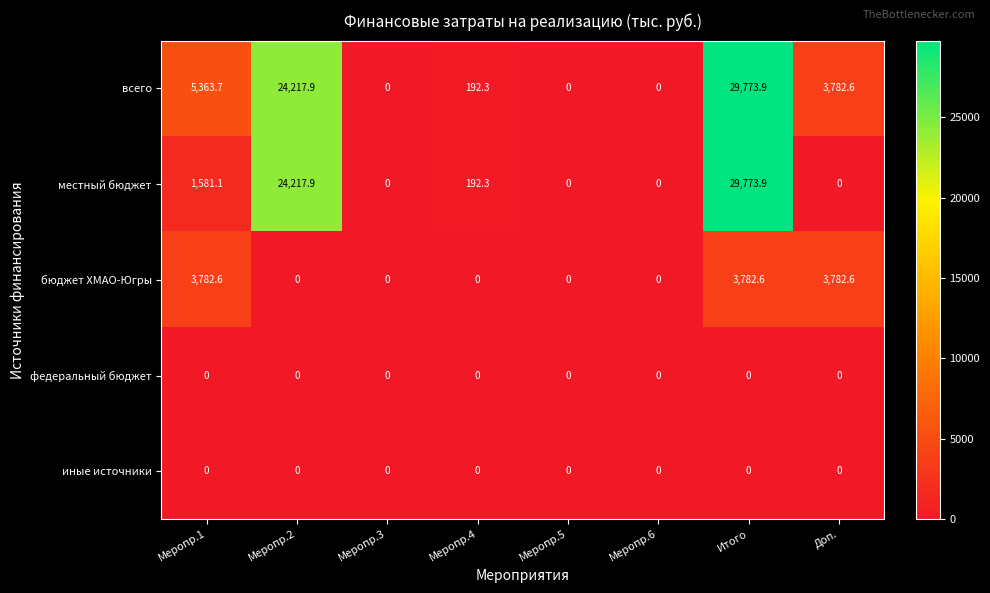

The всего series shows 89.8 at Меропр.4. True or false?

False